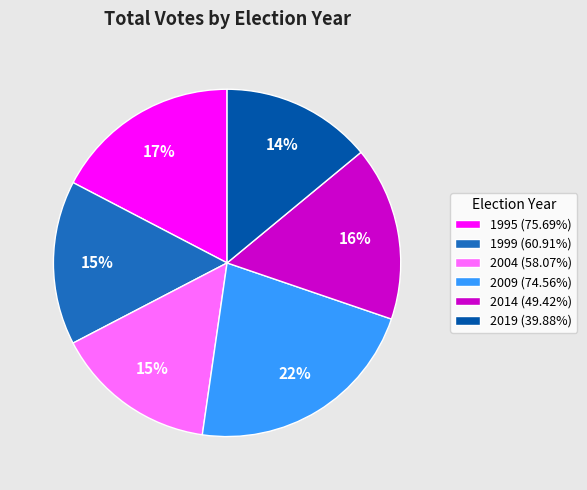

Does any single category account for the majority?

No